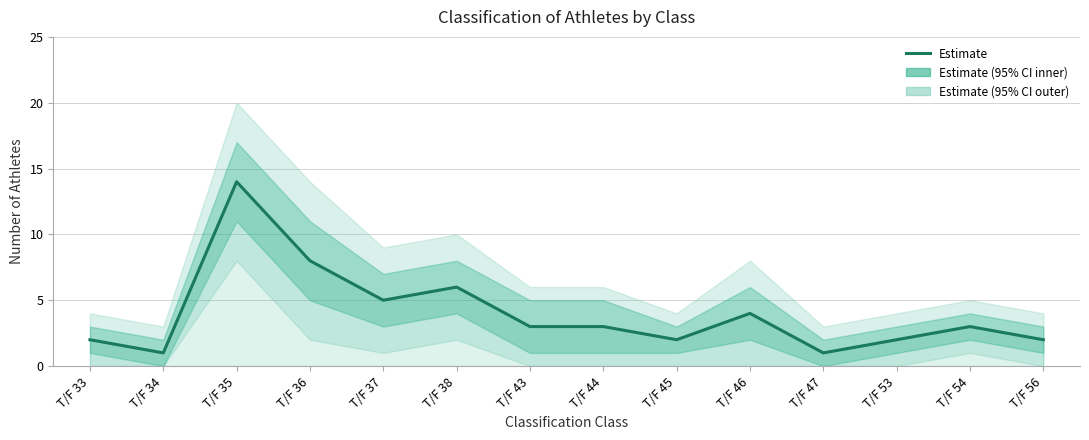

Reading right to left, list all the values displayed in this chart.

2	3	2	1	4	2	3	3	6	5	8	14	1	2